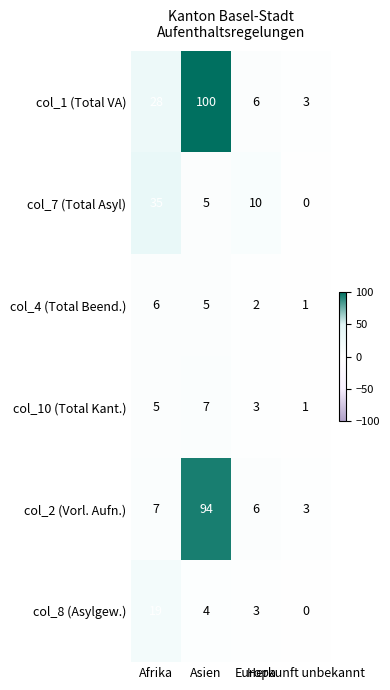

What is the lowest value of the col_2 (Vorl. Aufn.) series?

3